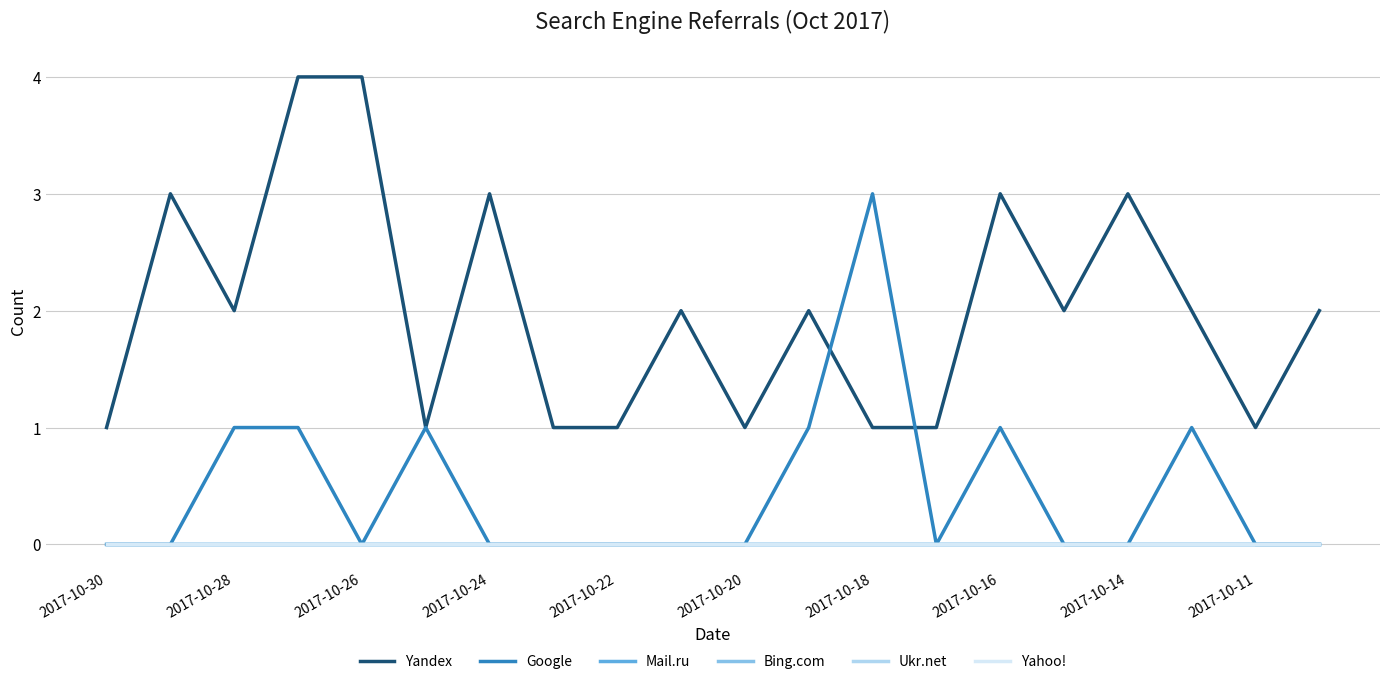

Does the chart display data point markers on the line(s)?

No